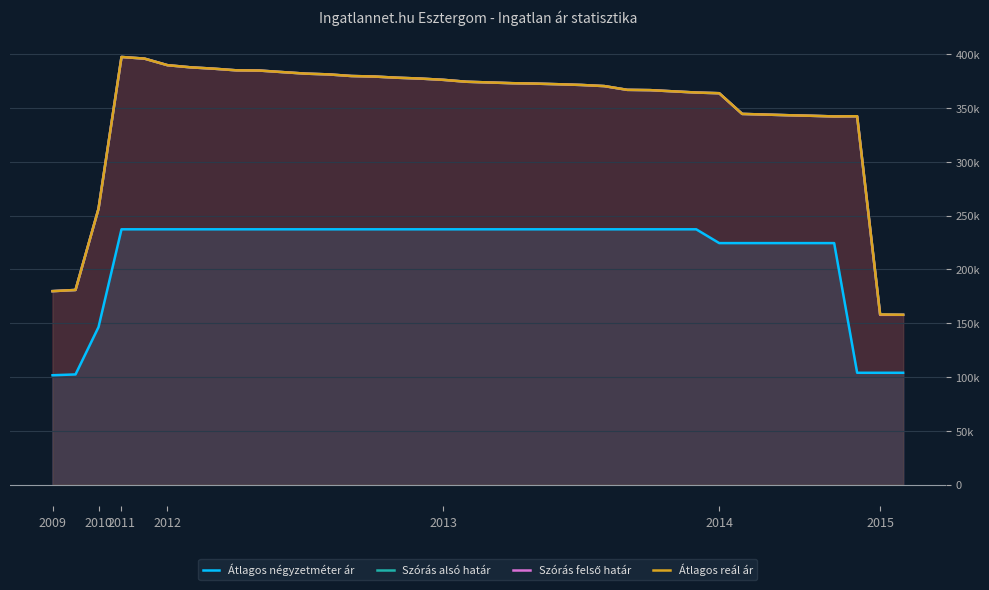

Which series has the largest range (max minus min)?

Szórás felső határ